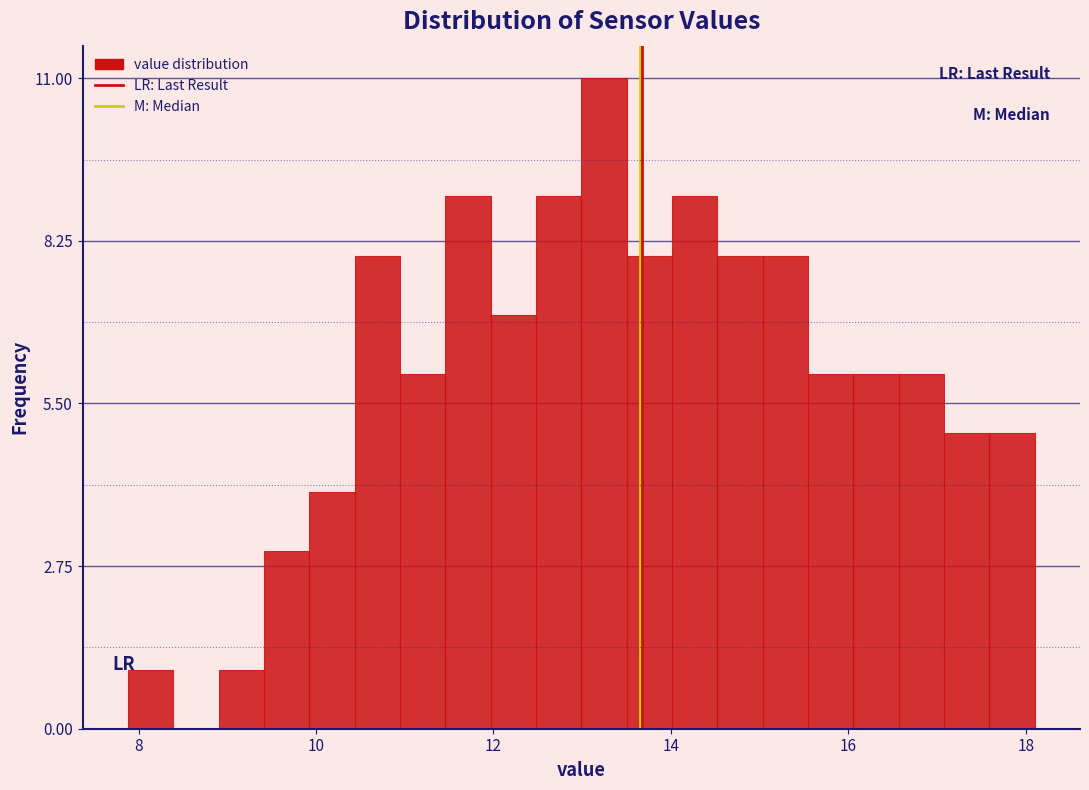

Read against the x-axis, roughly where is the centre of the tallest bar?

13.2